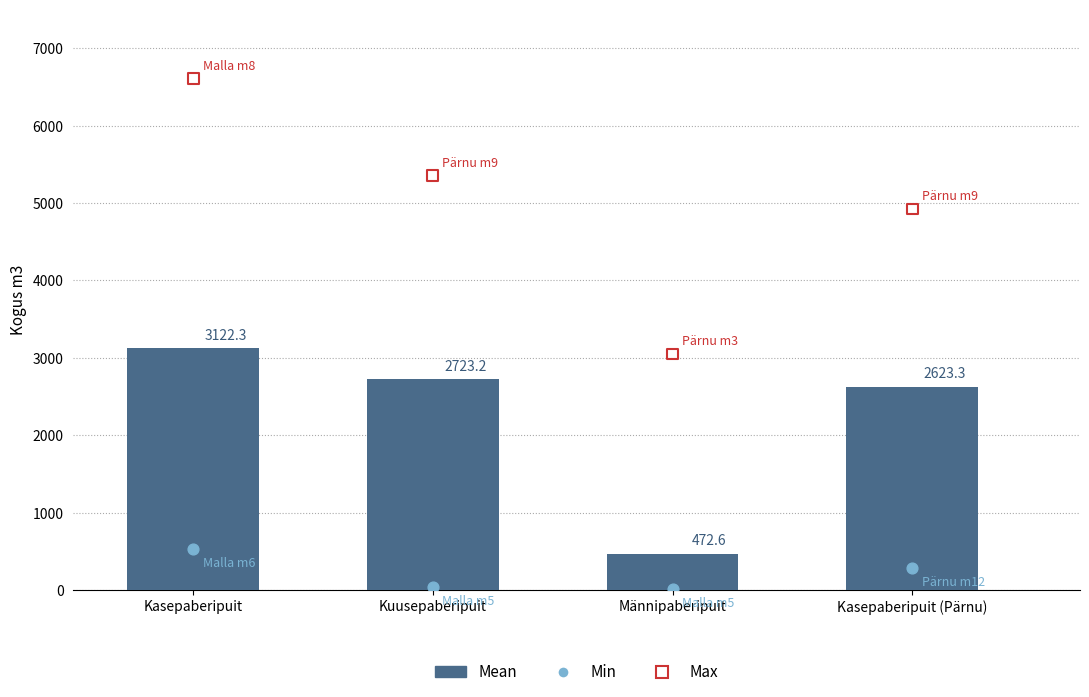

Which series reaches the maximum Y coordinate?

Max